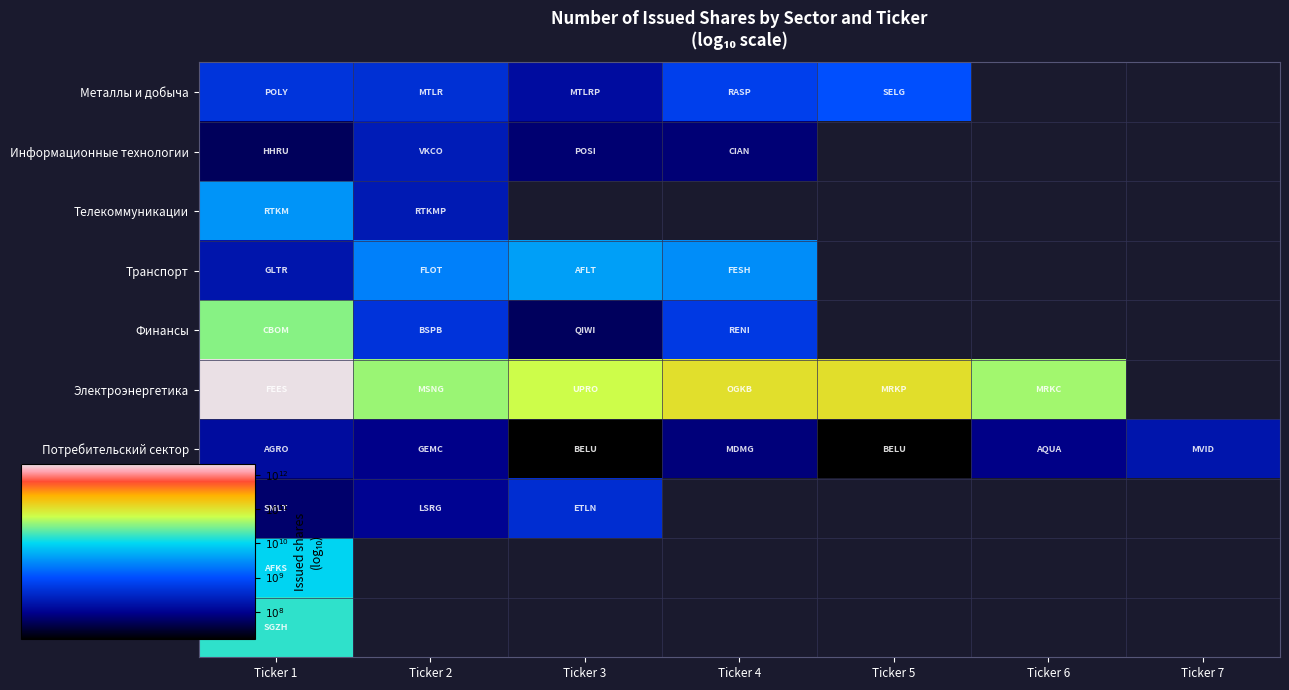

What is the greatest value displayed?

12.3